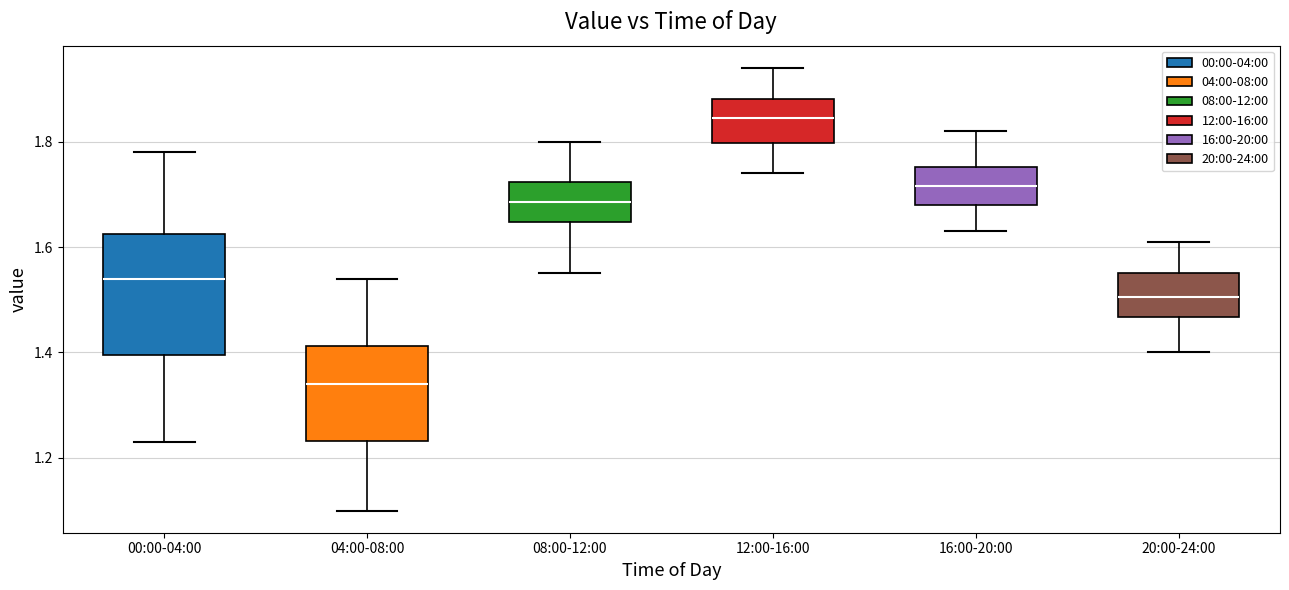

Reading left to right, read every box against the y-axis: the position of its median line, the range the box covers, and the ends of its whiskers. The values are not printed on the chart, so give them approximately, as read against the axis.

00:00-04:00: median 1.54, box 1.40 to 1.62, whiskers 1.24 to 1.78
04:00-08:00: median 1.34, box 1.24 to 1.42, whiskers 1.10 to 1.54
08:00-12:00: median 1.68, box 1.64 to 1.72, whiskers 1.56 to 1.80
12:00-16:00: median 1.84, box 1.80 to 1.88, whiskers 1.74 to 1.94
16:00-20:00: median 1.72, box 1.68 to 1.76, whiskers 1.64 to 1.82
20:00-24:00: median 1.50, box 1.46 to 1.56, whiskers 1.40 to 1.62